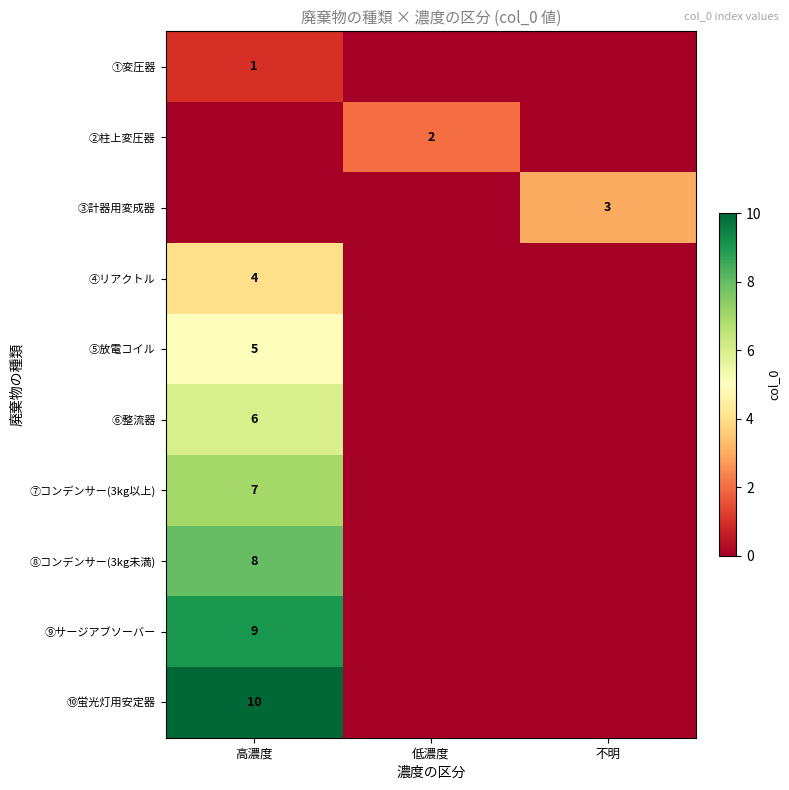

How many data points in ①変圧器 are above 0?

1